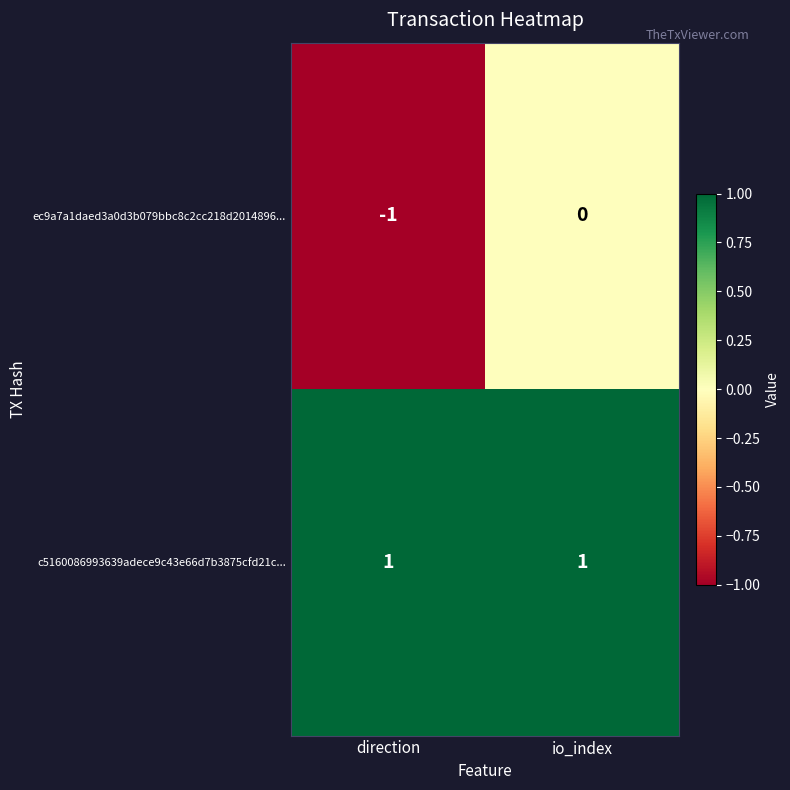

How many distinct data groups are displayed?

2